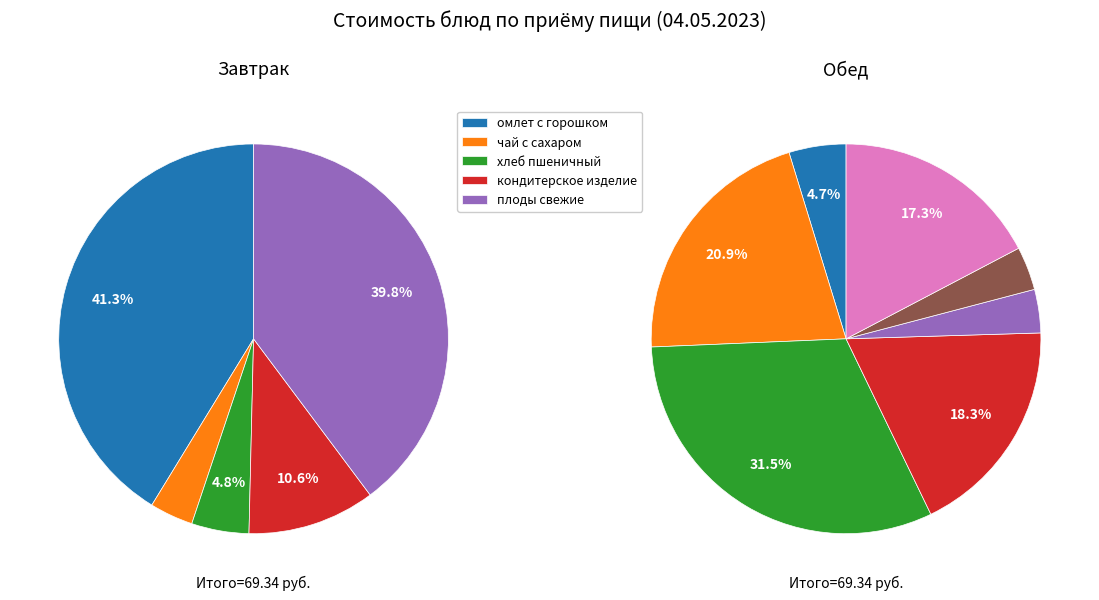

What percentage is the Обед (салат из квашенной капусты) slice, to the nearest percent?

2%